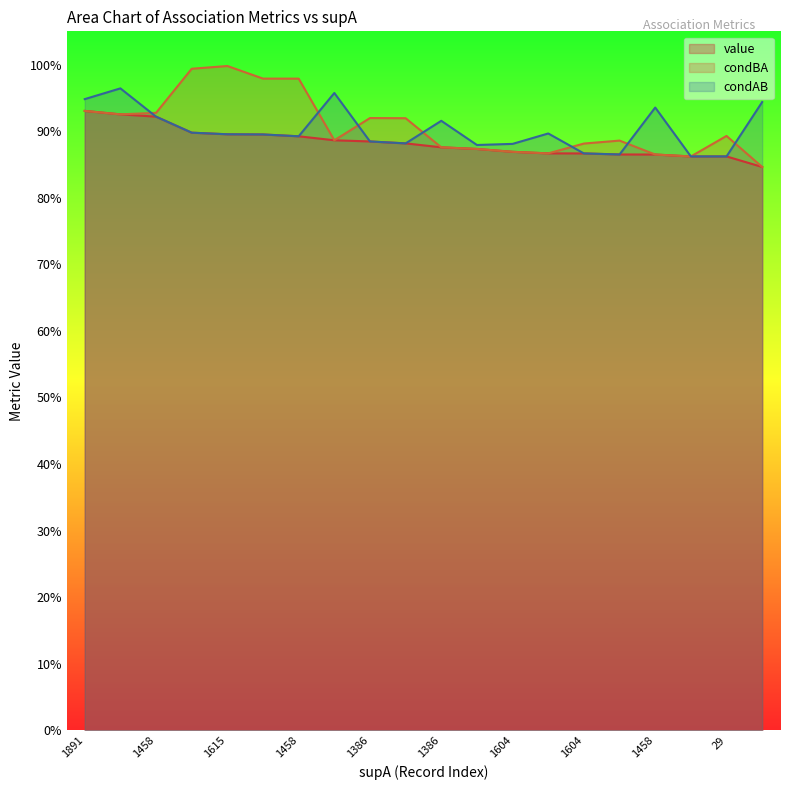

Is it true that condBA equals 0.3 at 12?

False